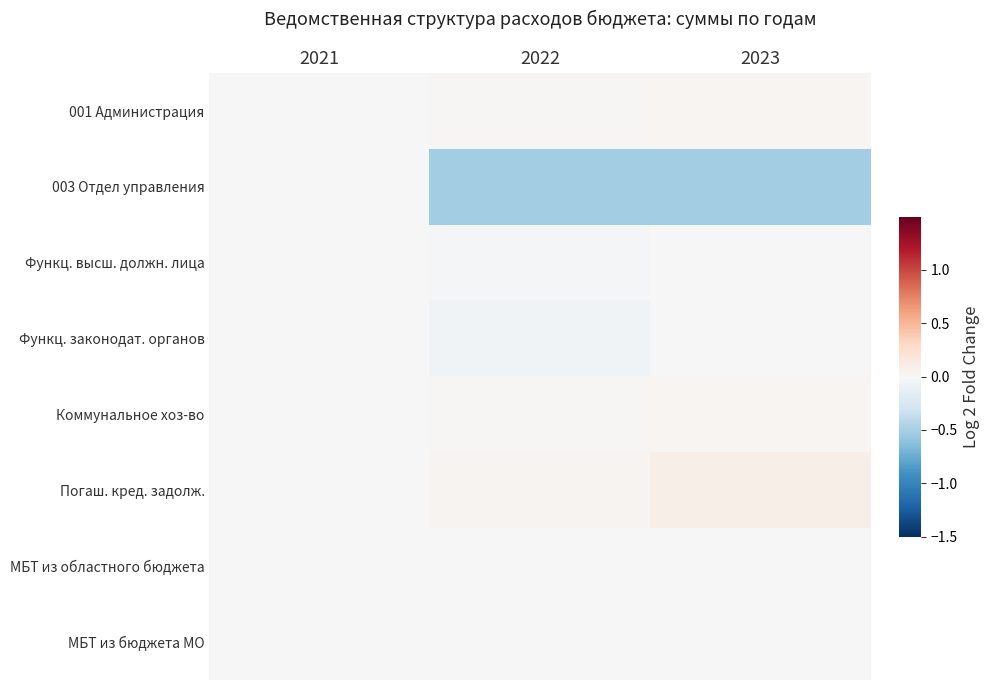

Reading right to left, what are all the values shown in this chart?

001 Администрация: 2023=0.0	2022=0.0	2021=0.0
003 Отдел управления: 2023=-0.5	2022=-0.5	2021=0.0
Функц. высш. должн. лица: 2023=0.0	2022=-0.0	2021=0.0
Функц. законодат. органов: 2023=0.0	2022=-0.1	2021=0.0
Коммунальное хоз-во: 2023=0.0	2022=0.0	2021=0.0
Погаш. кред. задолж.: 2023=0.1	2022=0.0	2021=0.0
МБТ из областного бюджета: 2023=0.0	2022=0.0	2021=0.0
МБТ из бюджета МО: 2023=0.0	2022=0.0	2021=0.0